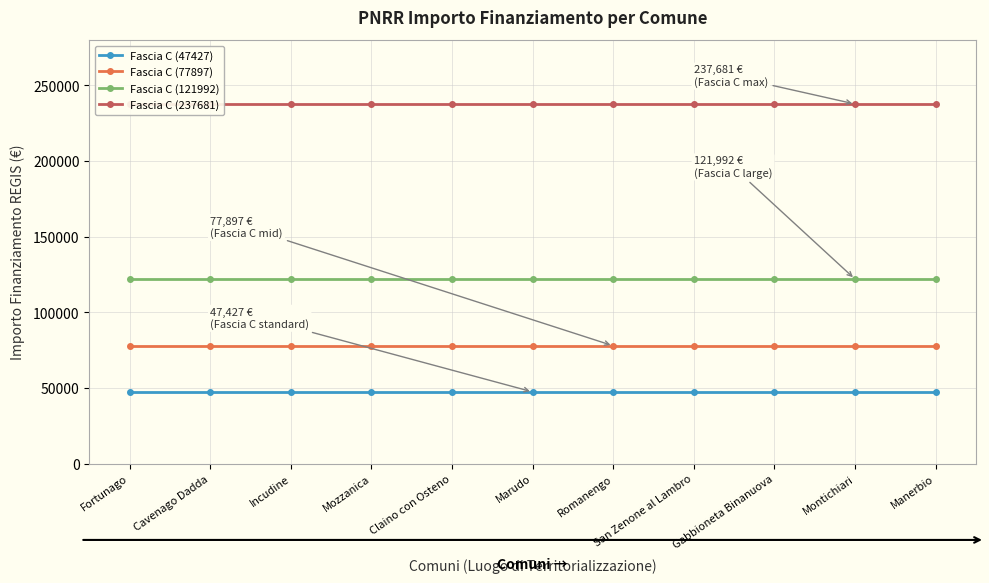

What is the approximate value of Fascia C (121992) at Fortunago?

121992